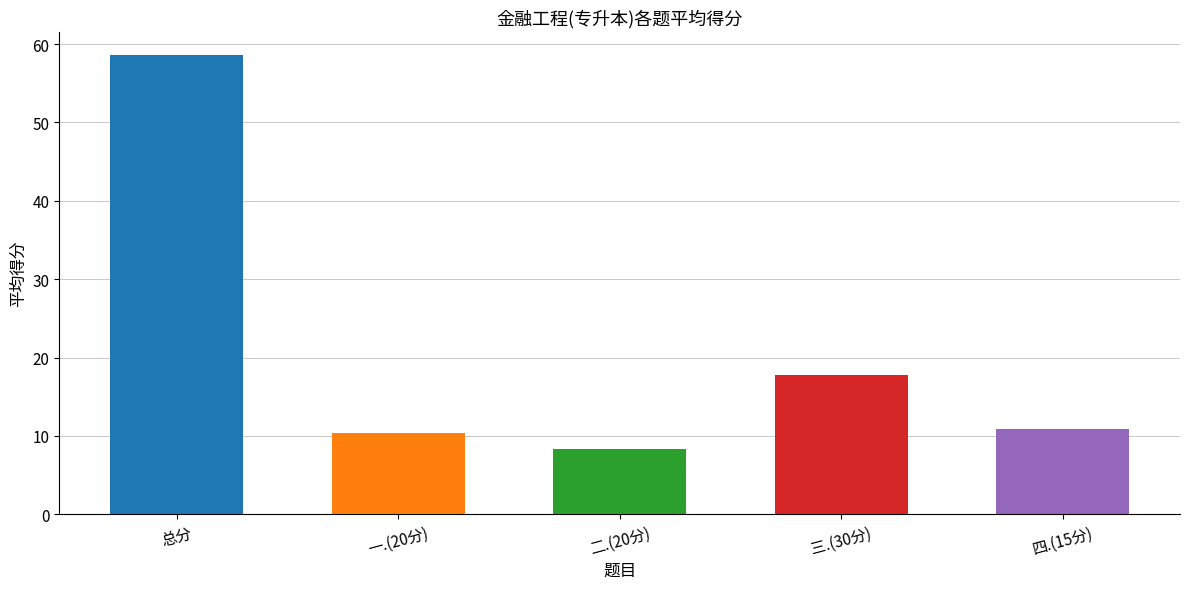

What are all the series names shown in the legend?

总分, 一.(20分), 二.(20分), 三.(30分), 四.(15分)